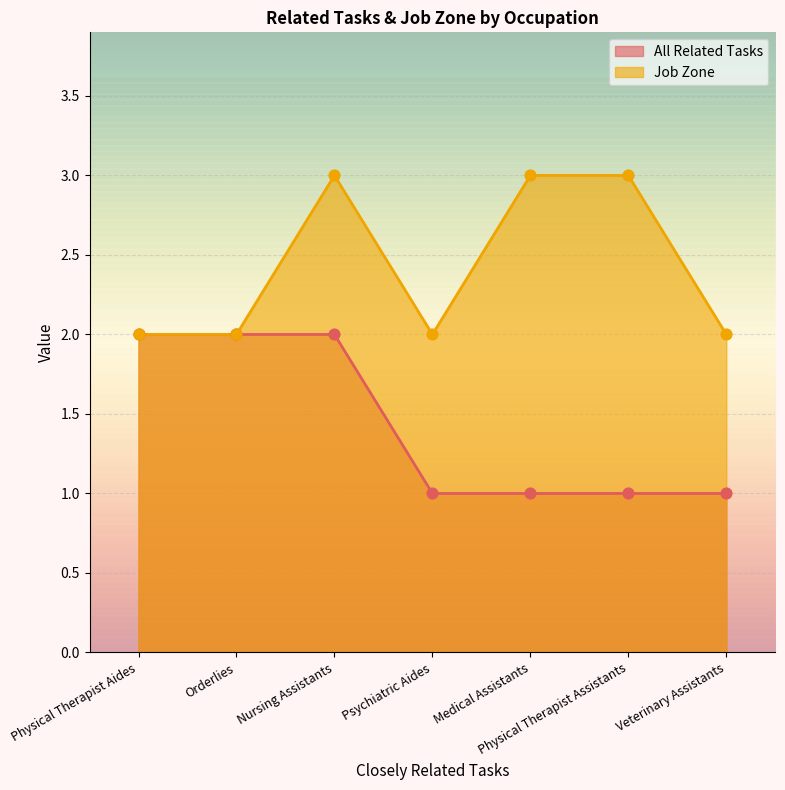

Which series contains the lowest Y value?

All Related Tasks